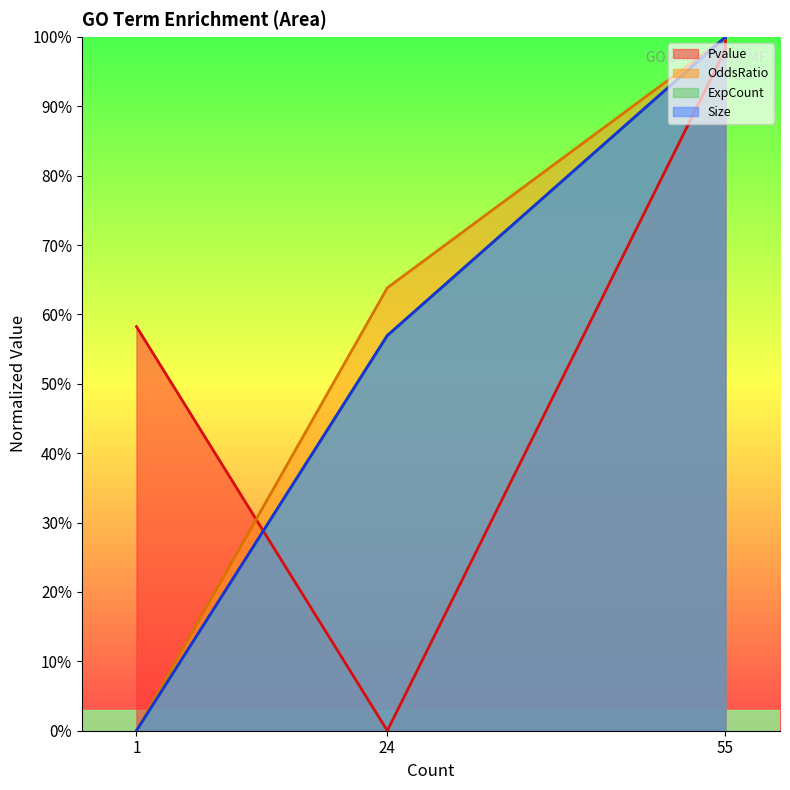

Where is the first local maximum for Pvalue?

55